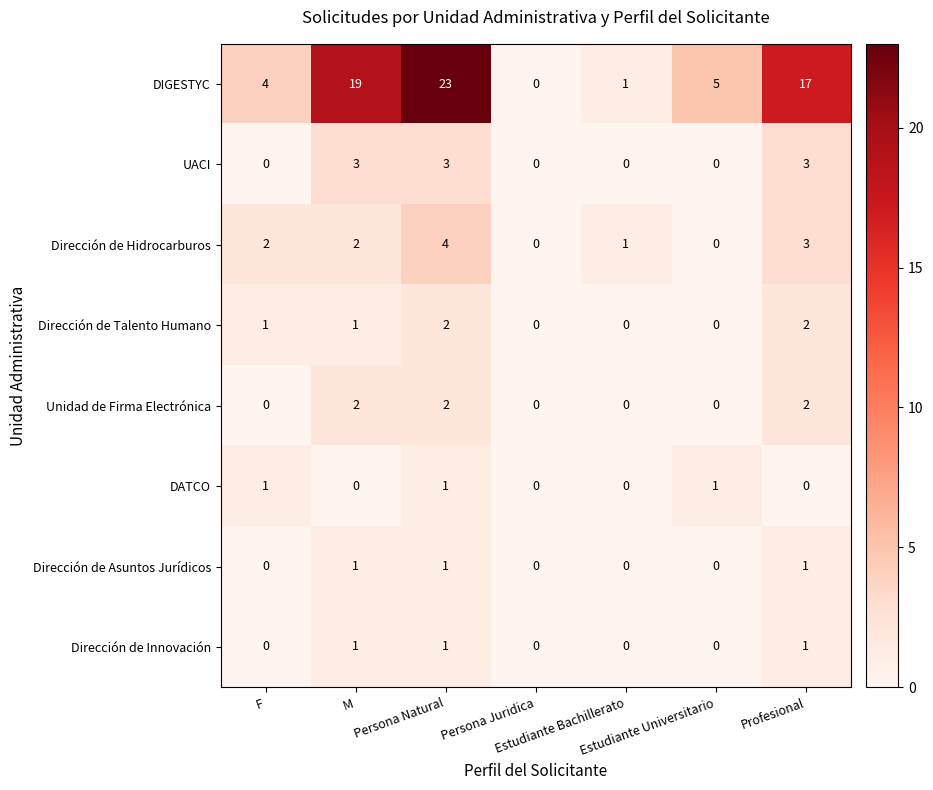

Which series has the largest total across all categories?

DIGESTYC